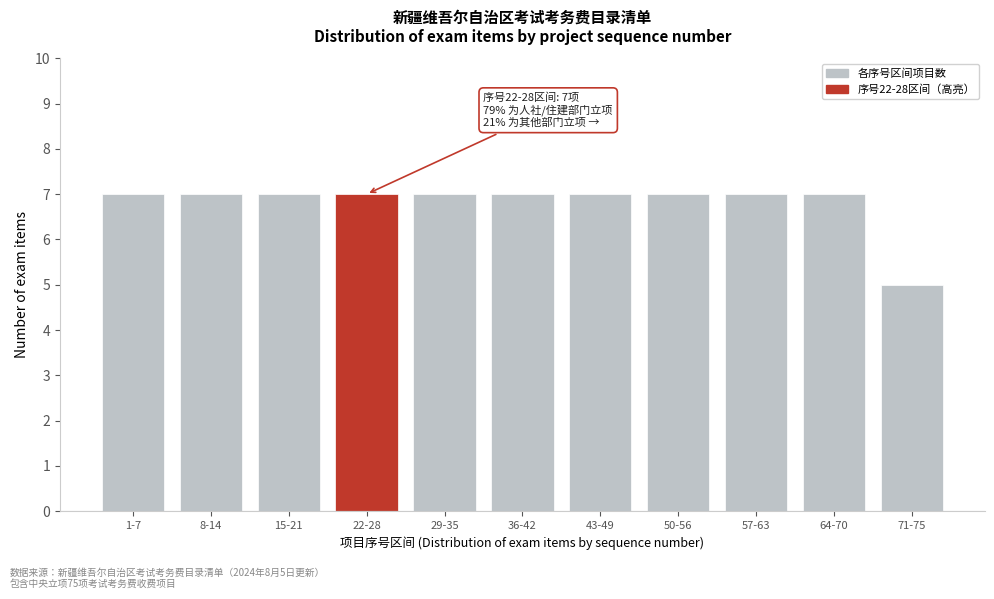

Reading left to right, transcribe all the data shown in this chart.

7	7	7	7	7	7	7	7	7	7	5